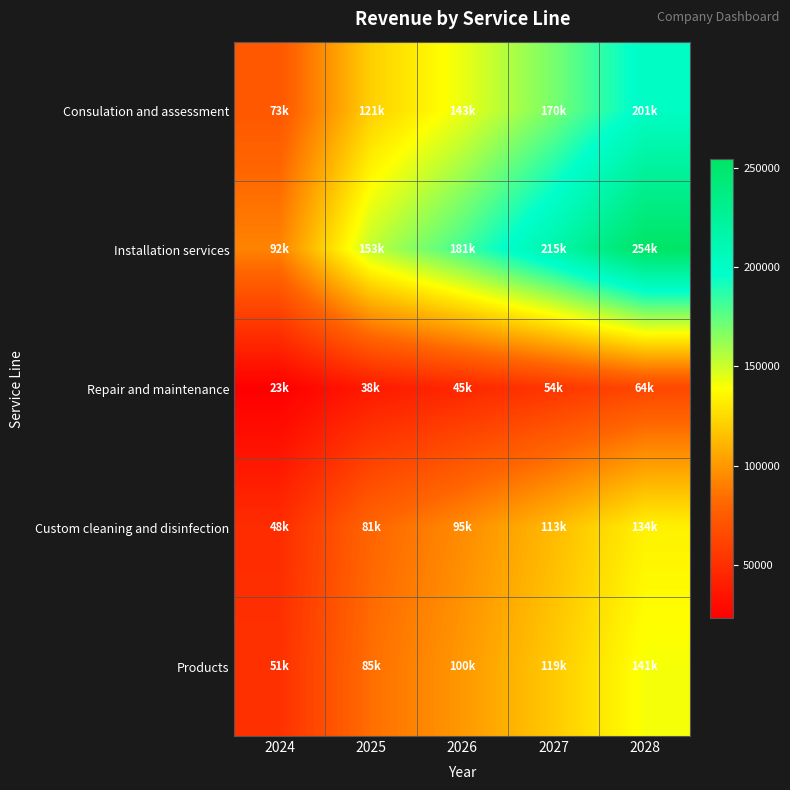

Which series has the largest total across all categories?

Installation services